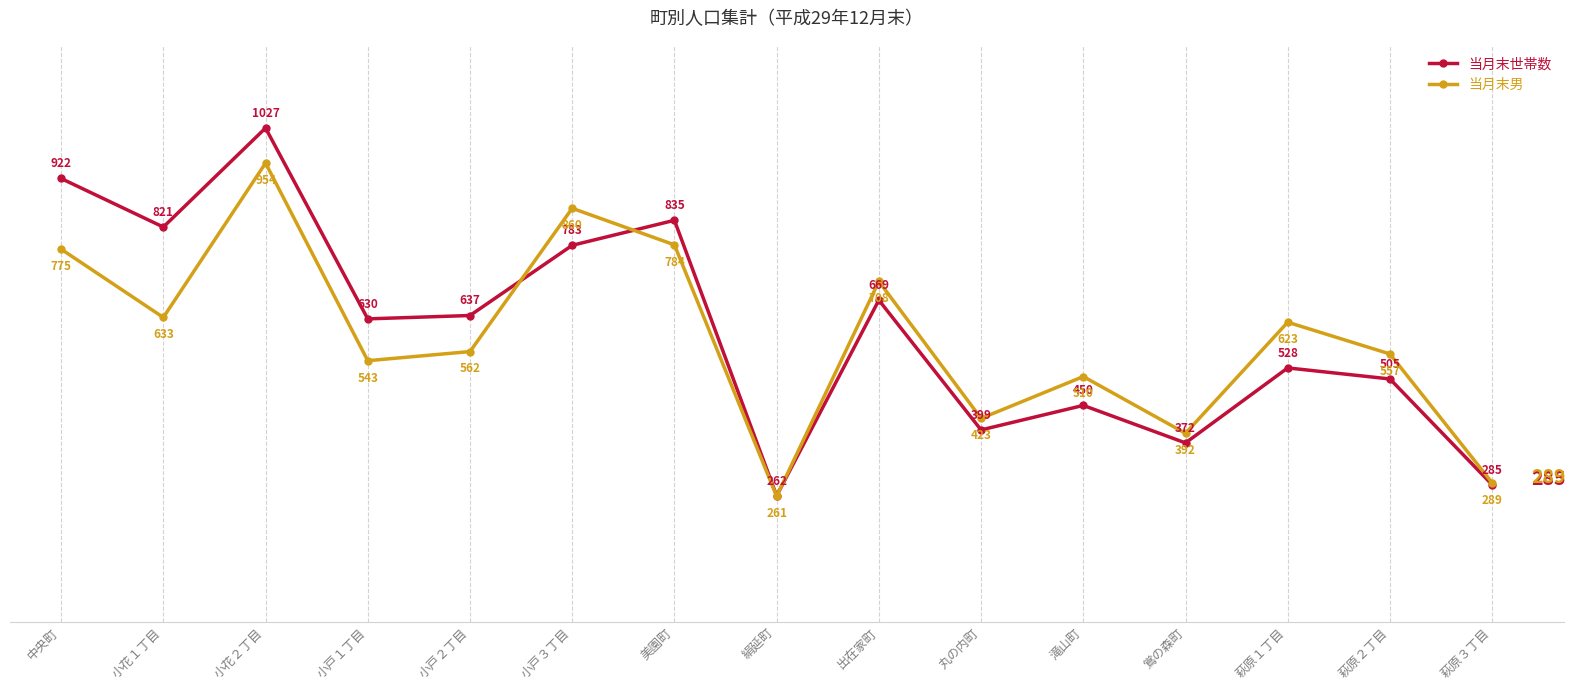

In 当月末男, how many points are lower than both neighbors (excluding endpoints)?

5